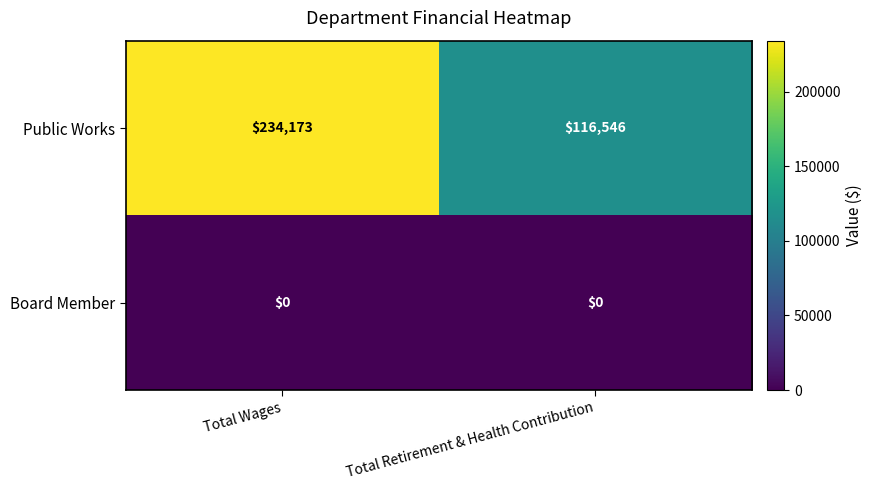

What is the maximum value shown in the chart?

234173